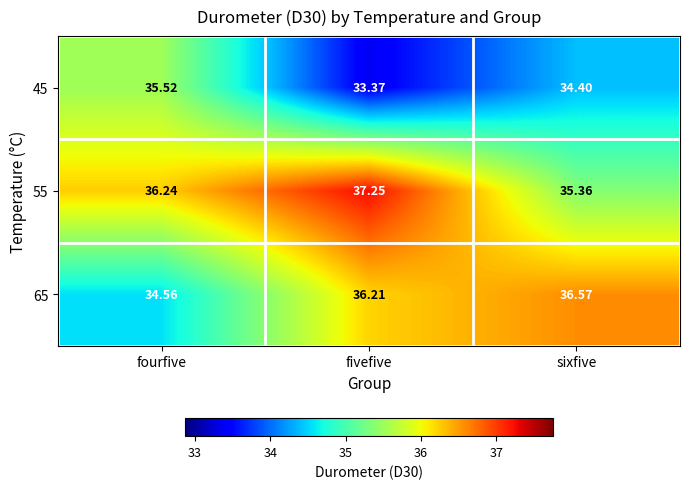

At which category is the sum across all series the highest?

fivefive